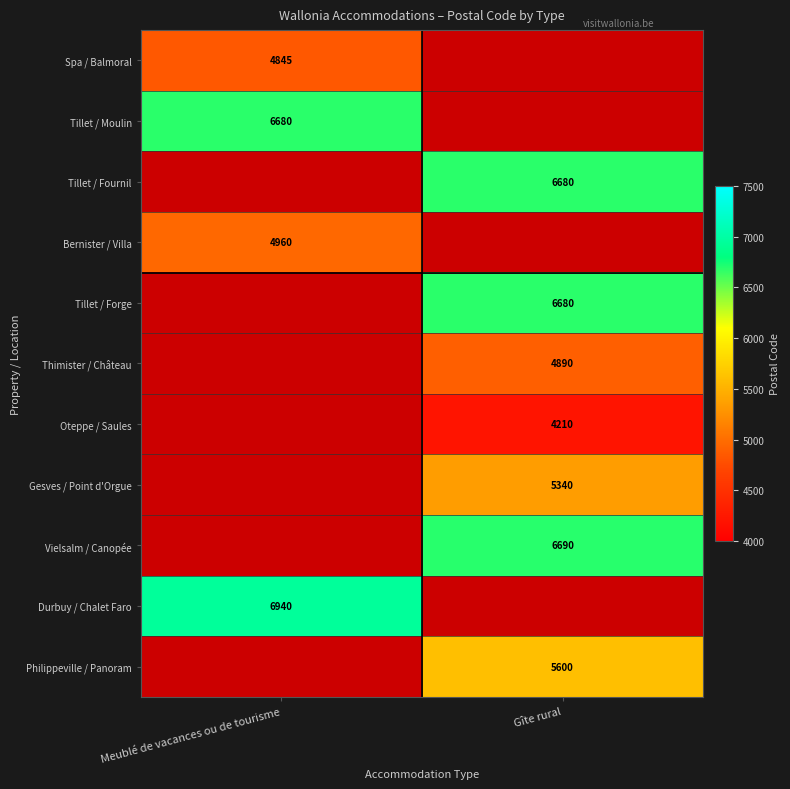

The value of Tillet / Moulin at Meublé de vacances ou de tourisme is 10650. True or false?

False